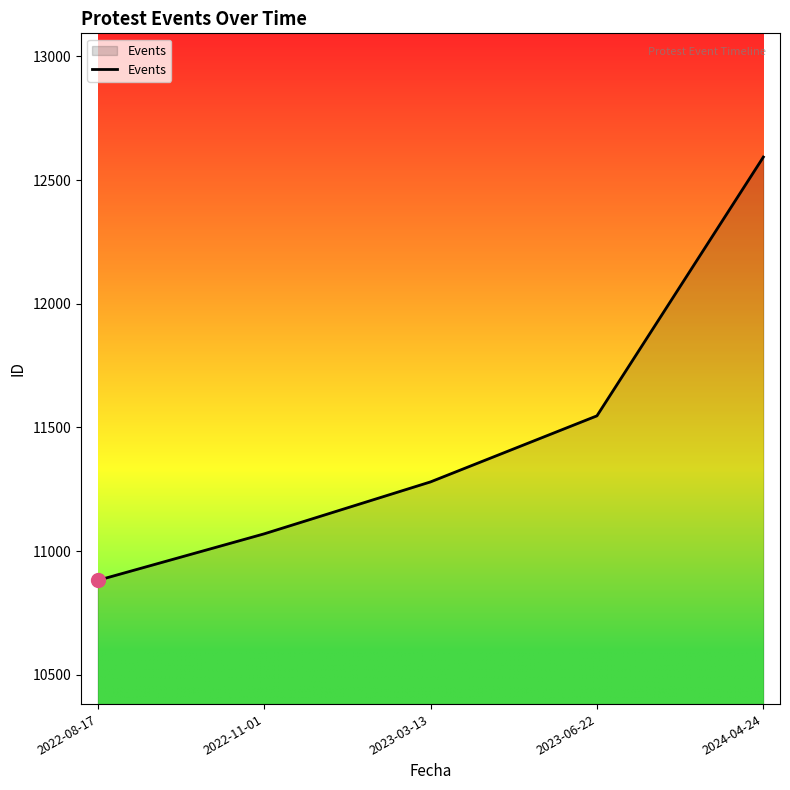

How many lines are shown in the chart?

1